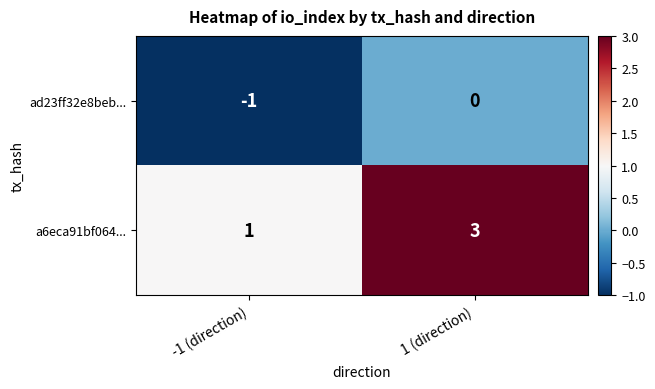

What is the sum of the a6eca91bf064... values at -1 (direction) and 1 (direction)?

4